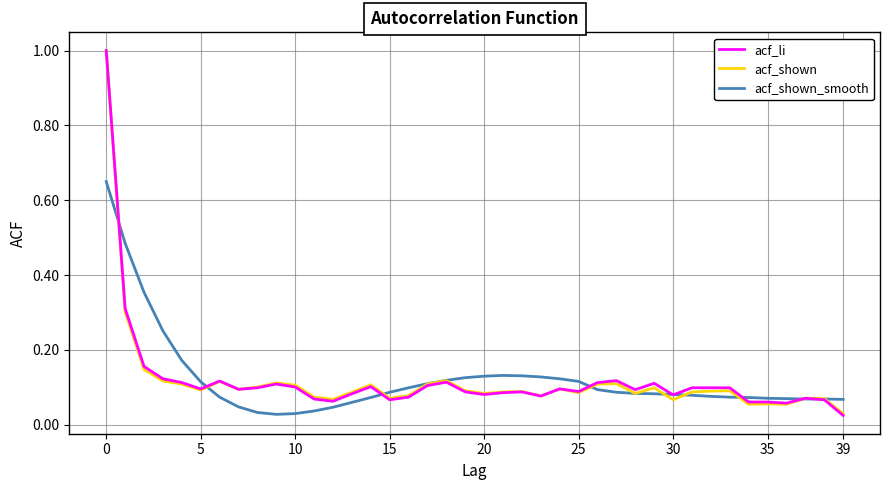

What are all the series names shown in the legend?

acf_li, acf_shown, acf_shown_smooth